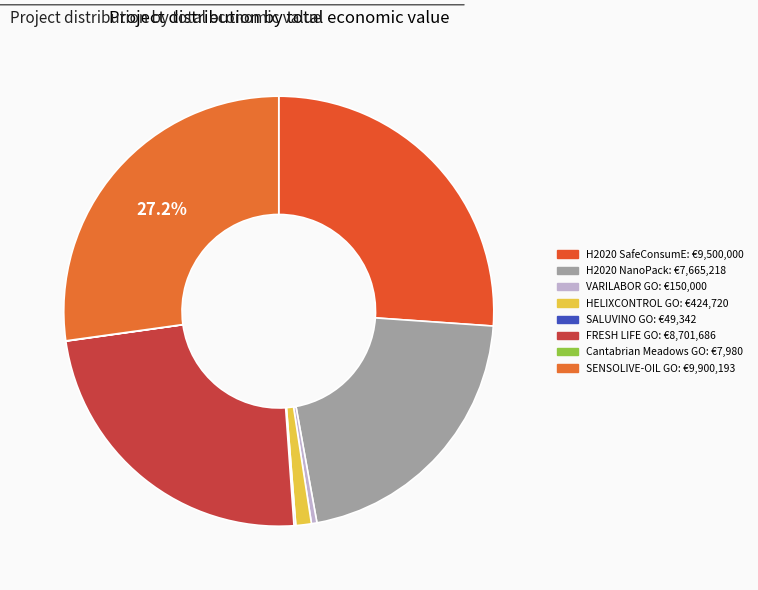

To the nearest percent, what is the difference between the largest and smallest slice percentages?

27%